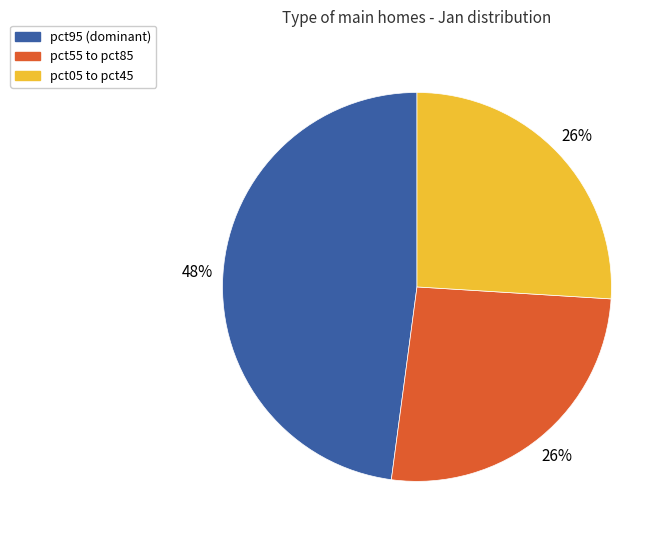

The pct05 to pct45 slice represents 26% of the pie. True or false?

True